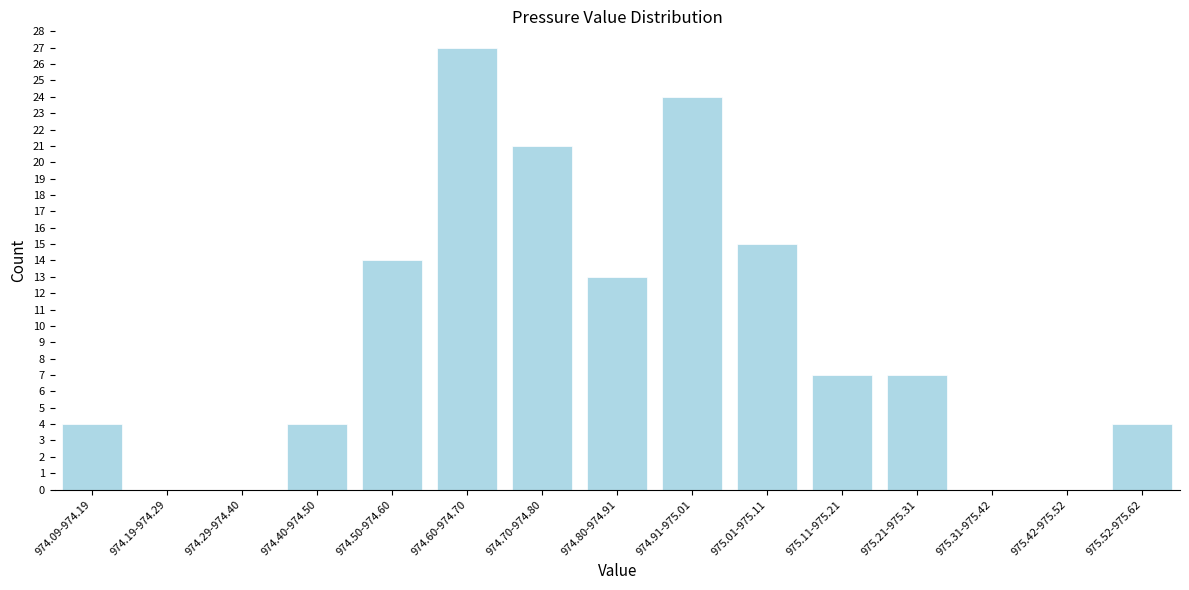

Reading left to right, transcribe all the data shown in this chart.

974.09-974.19=4	974.19-974.29=0	974.29-974.40=0	974.40-974.50=4	974.50-974.60=14	974.60-974.70=27	974.70-974.80=21	974.80-974.91=13	974.91-975.01=24	975.01-975.11=15	975.11-975.21=7	975.21-975.31=7	975.31-975.42=0	975.42-975.52=0	975.52-975.62=4